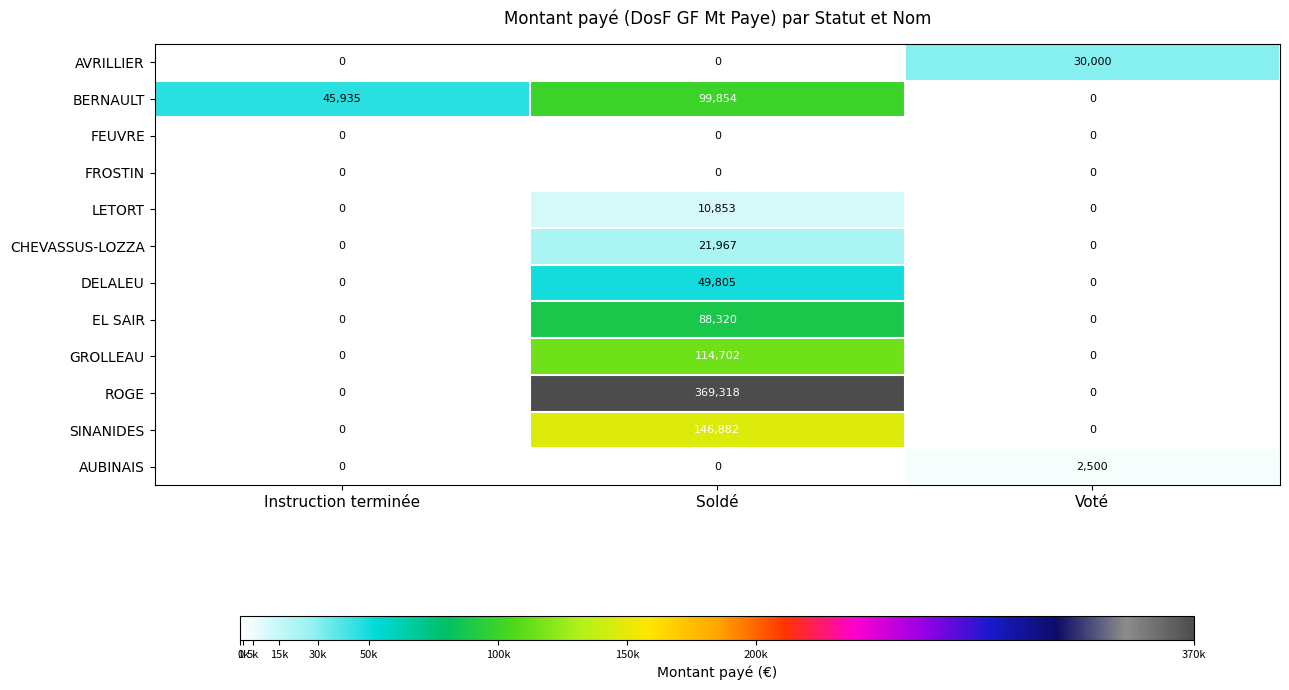

Count the DELALEU values in the range 0 to 49805.

3